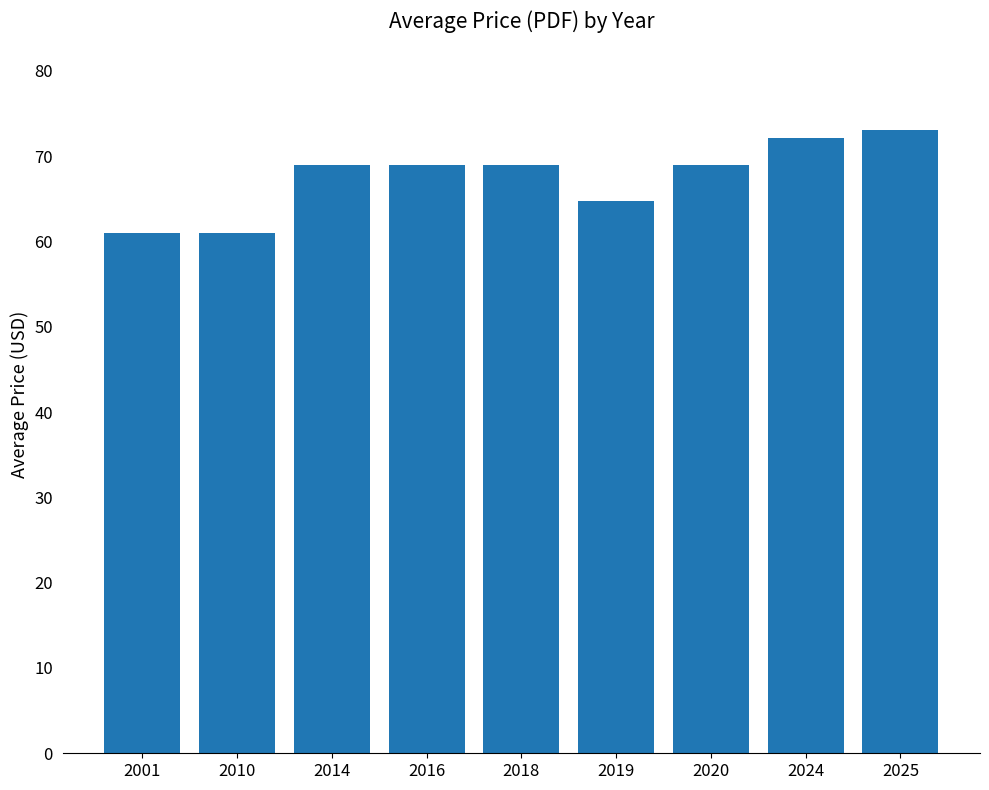

Are the bars horizontal?

No